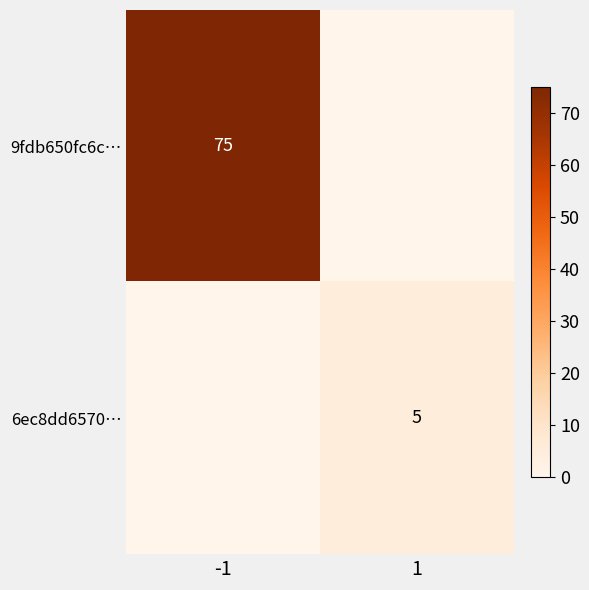

The value of 9fdb650fc6c… at -1 is 18. True or false?

False